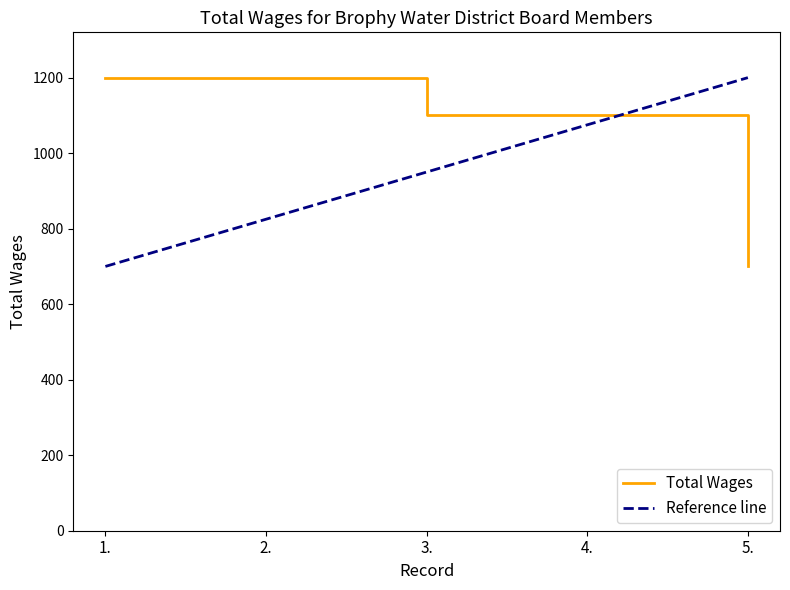

What is the label of the 1st point from the left?

1.